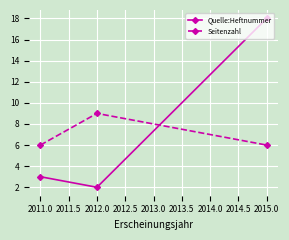

Is it true that Quelle:Heftnummer equals 3 at 2012.0?

False